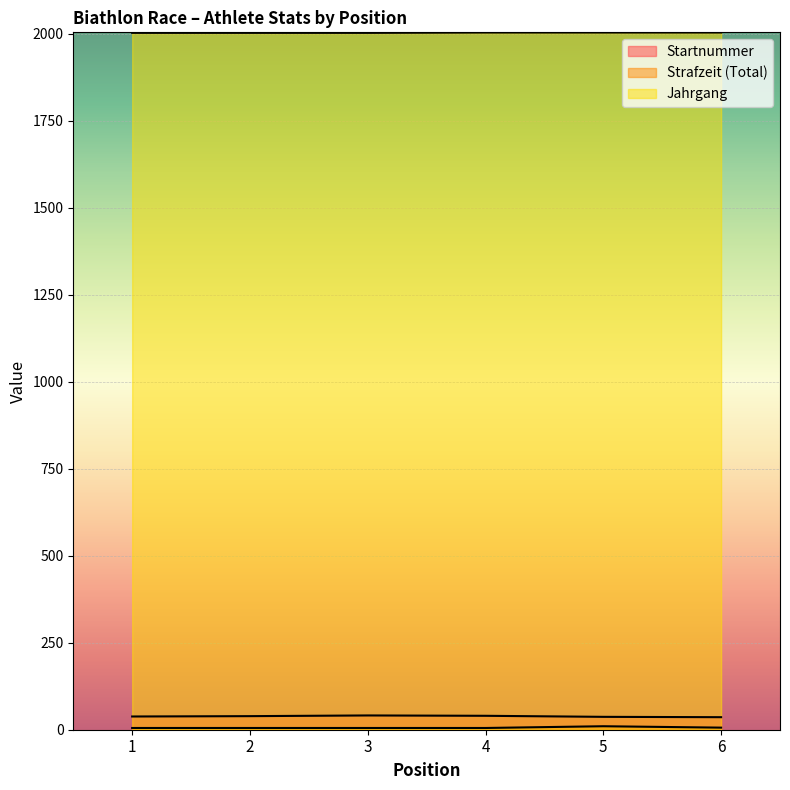

What are all the series names shown in the legend?

Startnummer, Strafzeit (Total), Jahrgang